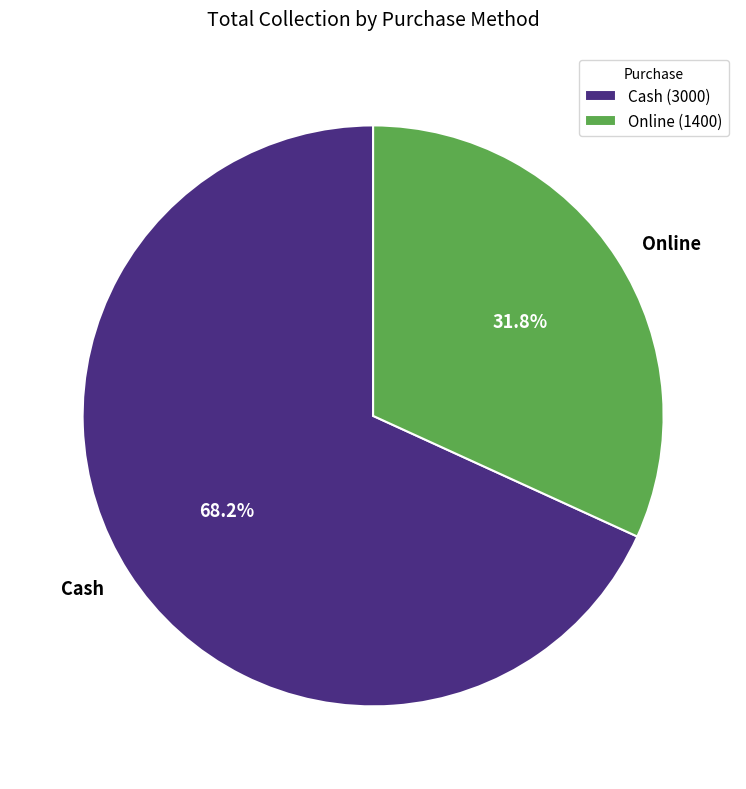

What percentage is the Cash slice, to the nearest percent?

68%